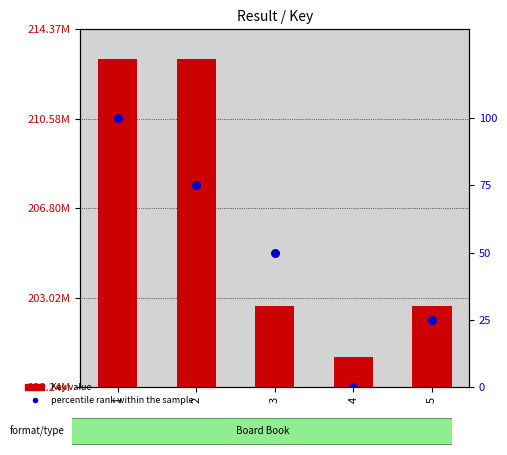

What is the total value across all series at 3?

202657825